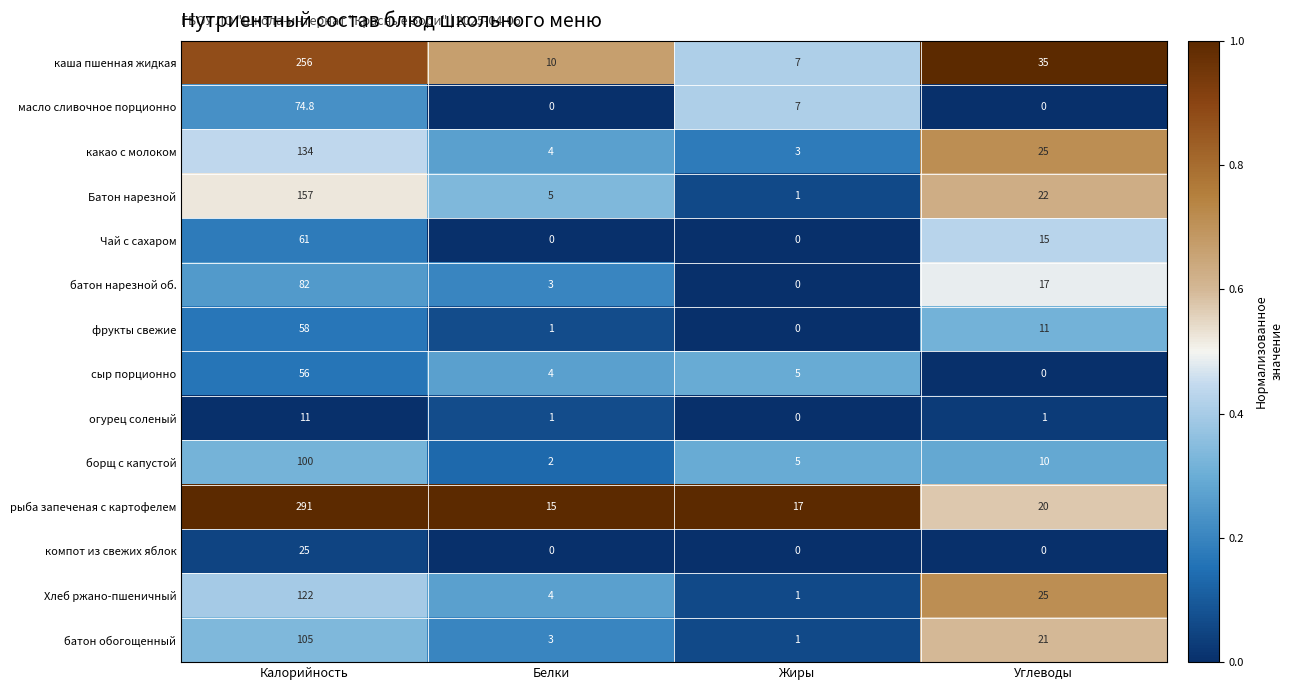

Rank the series by their maximum value, from lowest to highest.

огурец соленый, компот из свежих яблок, сыр порционно, фрукты свежие, Чай с сахаром, масло сливочное порционно, батон нарезной об., борщ с капустой, батон обогощенный, Хлеб ржано-пшеничный, какао с молоком, Батон нарезной, каша пшенная жидкая, рыба запеченая с картофелем